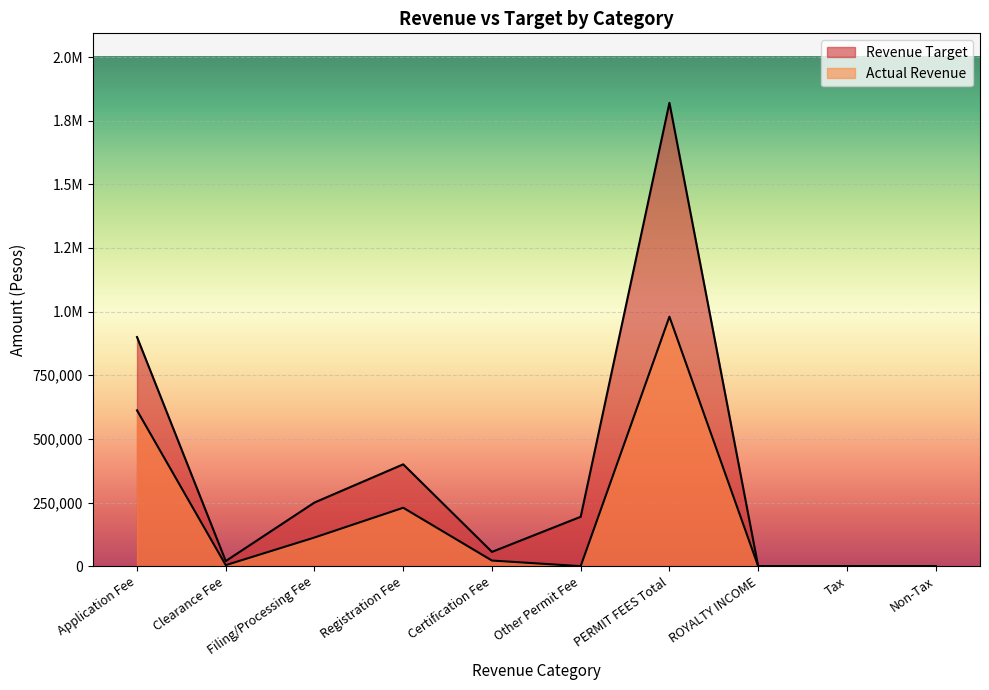

Which has a higher value, Non-Tax or Clearance Fee?

Clearance Fee